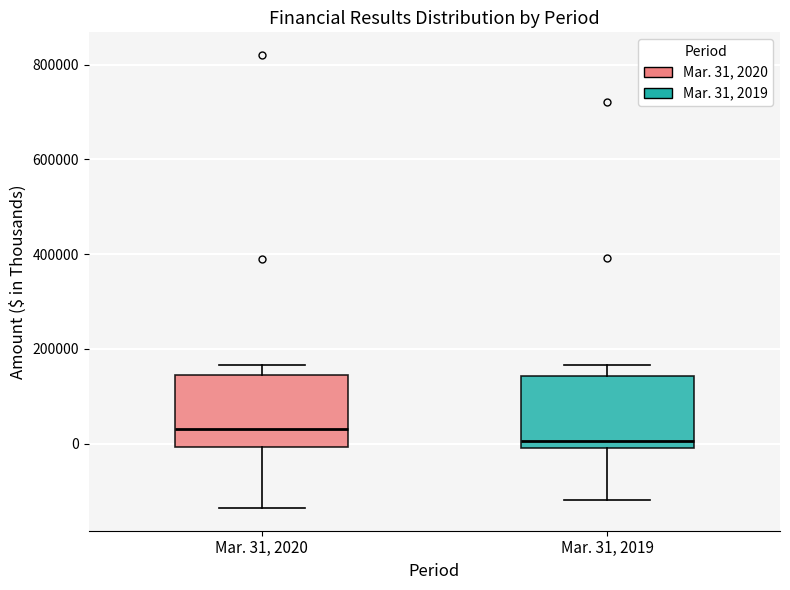

Reading left to right, read every box against the y-axis: the position of its median line, the range the box covers, and the ends of its whiskers. The values are not printed on the chart, so give them approximately, as read against the axis.

Mar. 31, 2020: median 40000, box 0 to 140000, whiskers -140000 to 160000
Mar. 31, 2019: median 0 (just above the box's lower edge), box 0 to 140000, whiskers -120000 to 160000